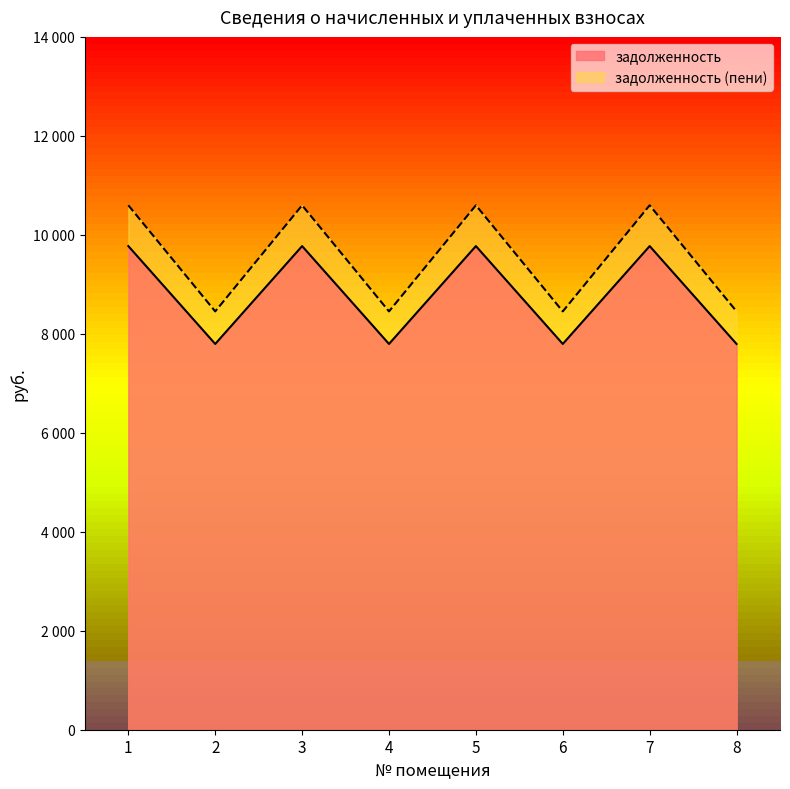

Reading left to right, what are all the values shown in this chart?

задолженность: 9772.8	7795.2	9772.8	7795.2	9772.8	7795.2	9772.8	7795.2
задолженность (пени): 10597.4	8452.9	10597.4	8452.9	10597.4	8452.9	10597.4	8452.9